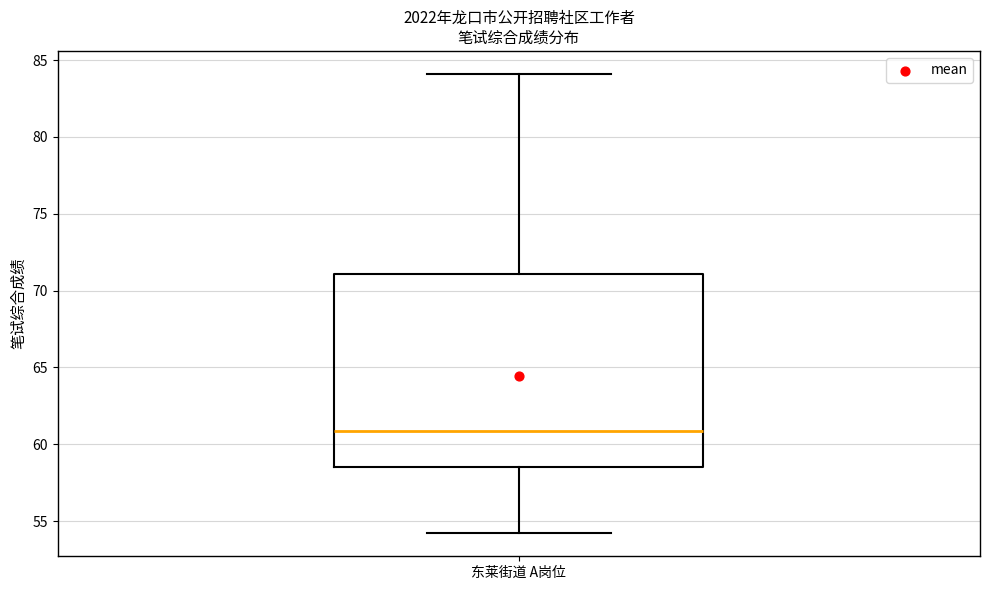

Transcribe this box plot: give where the median line is, the range the box spans, and where the two whiskers end, as read against the y-axis. The values are not printed on the chart, so give them approximately, as read against the axis.

median 61.0, box 58.5 to 71.0, whiskers 54.0 to 84.0